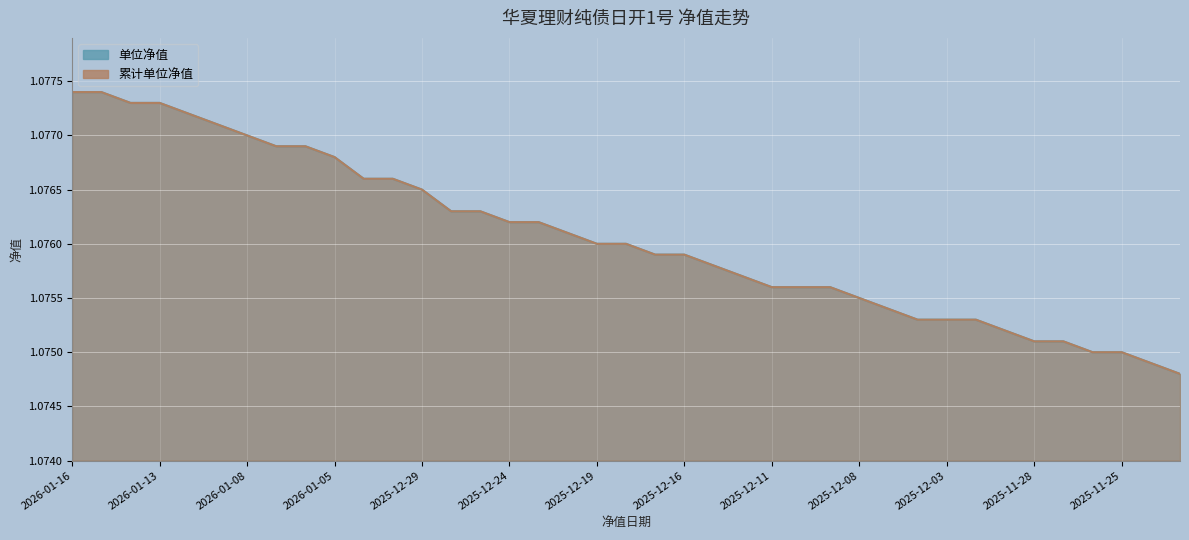

Which series has the largest total across all categories?

单位净值 (线)